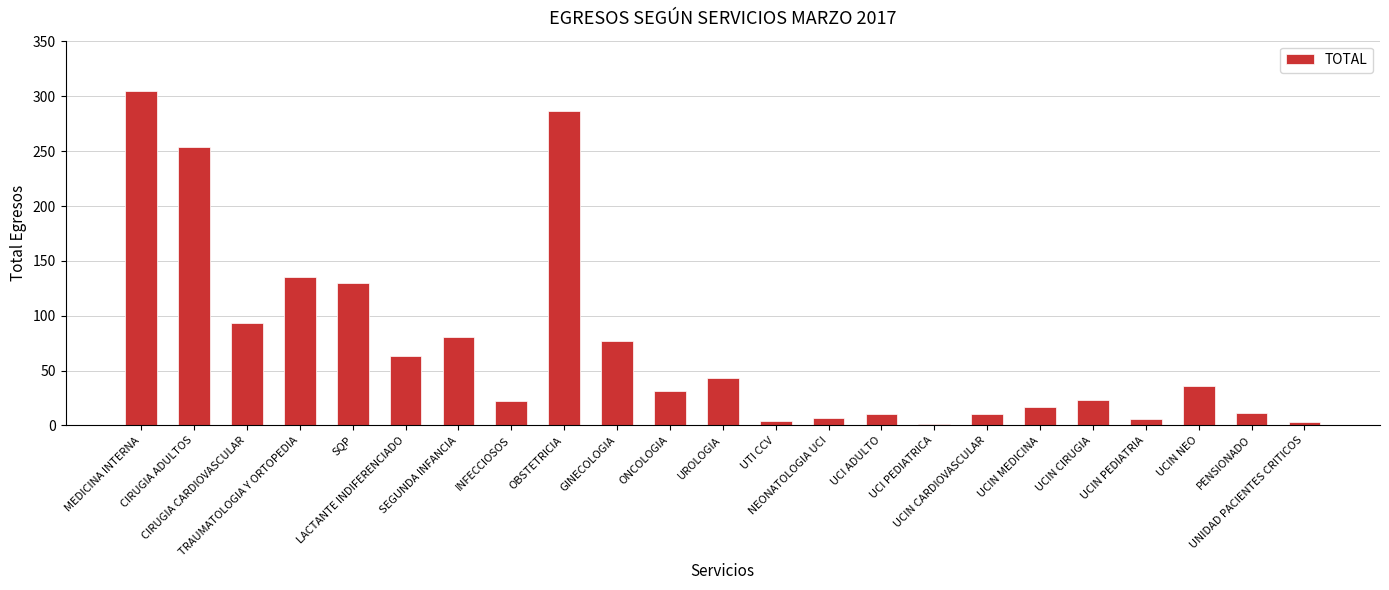

Read the value at UCIN MEDICINA, to the nearest 5.

15